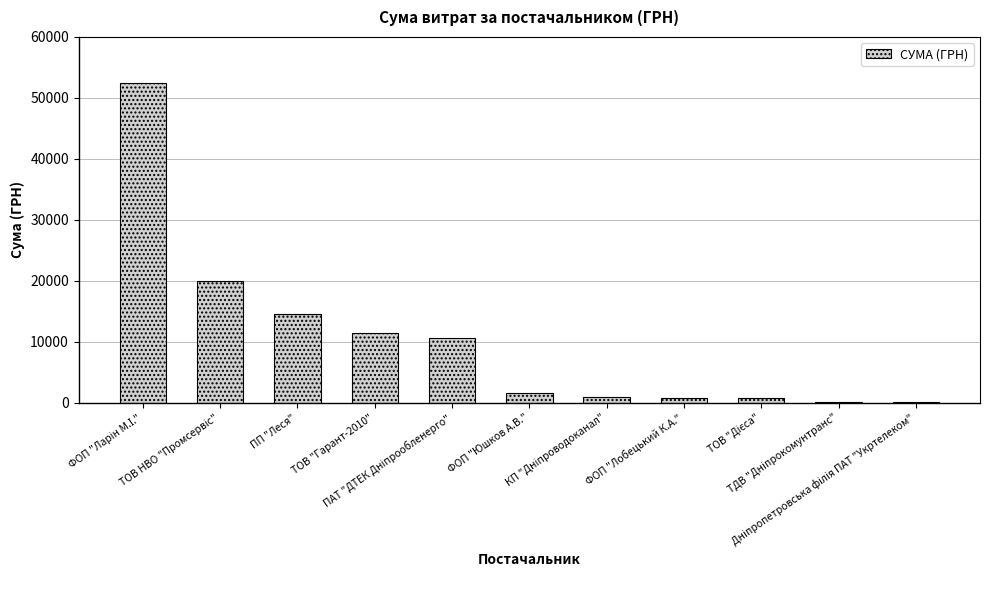

What is the greatest value displayed?

52406.7